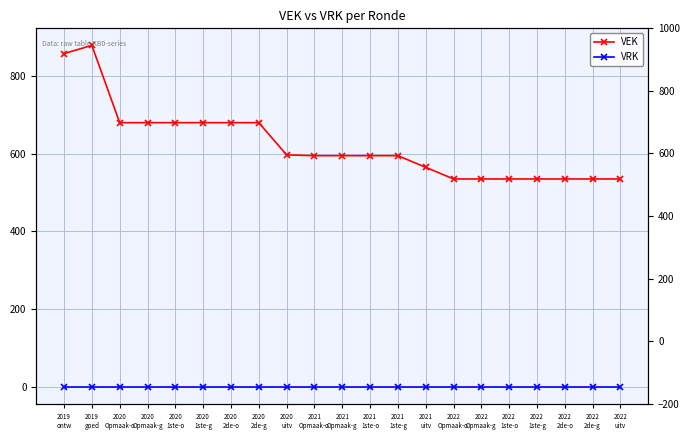

What is the difference between the highest and lowest values at 2021
1ste-o?

595